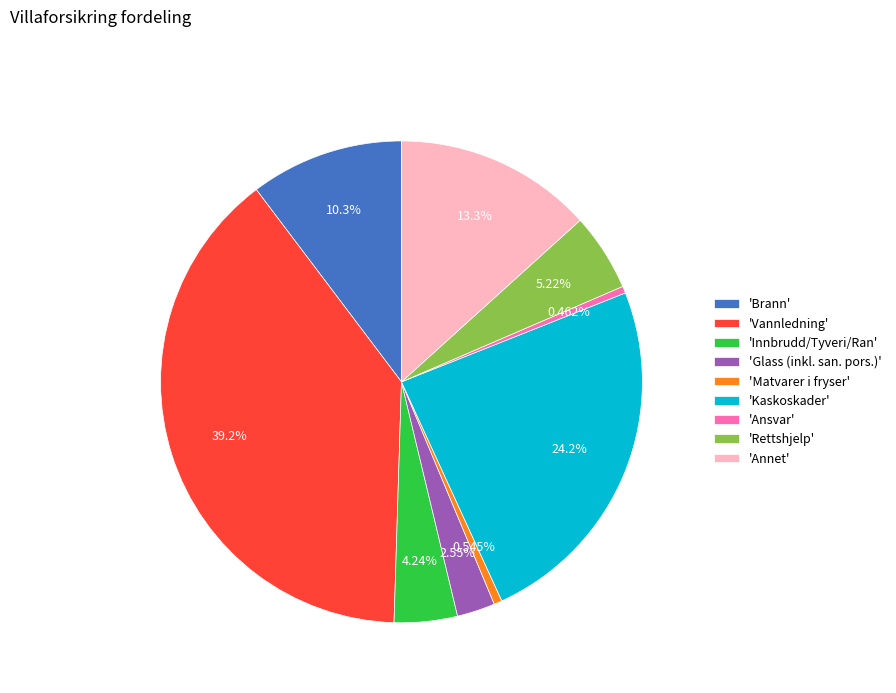

Is there any slice that represents more than half of the pie?

No